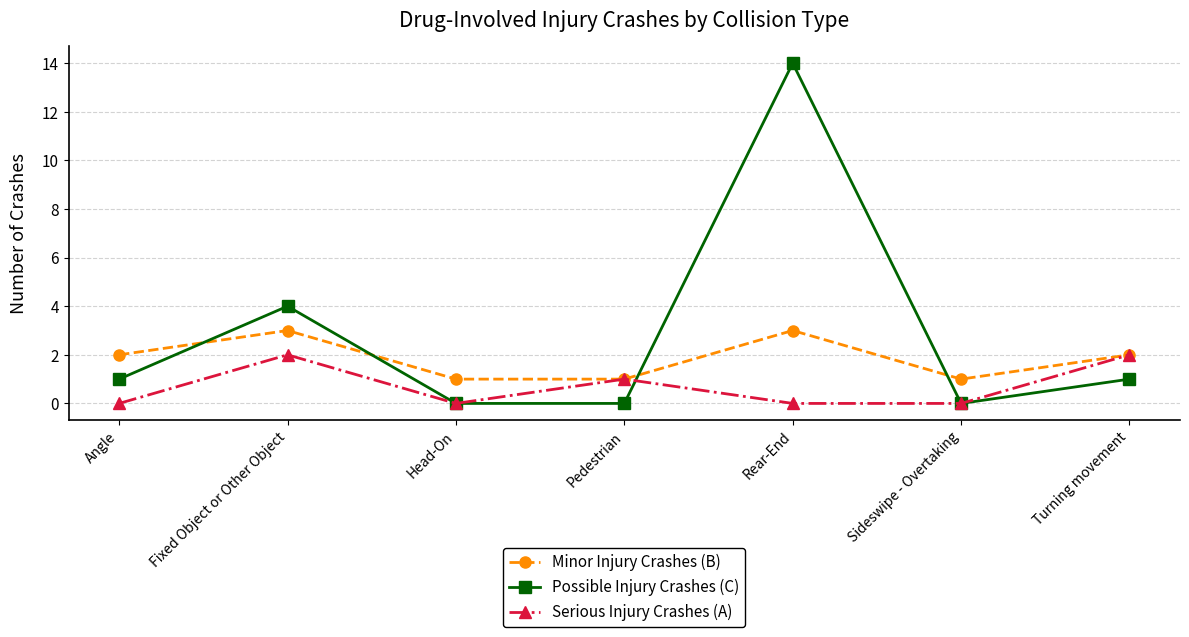

Which series has the widest spread of values?

Possible Injury Crashes (C)